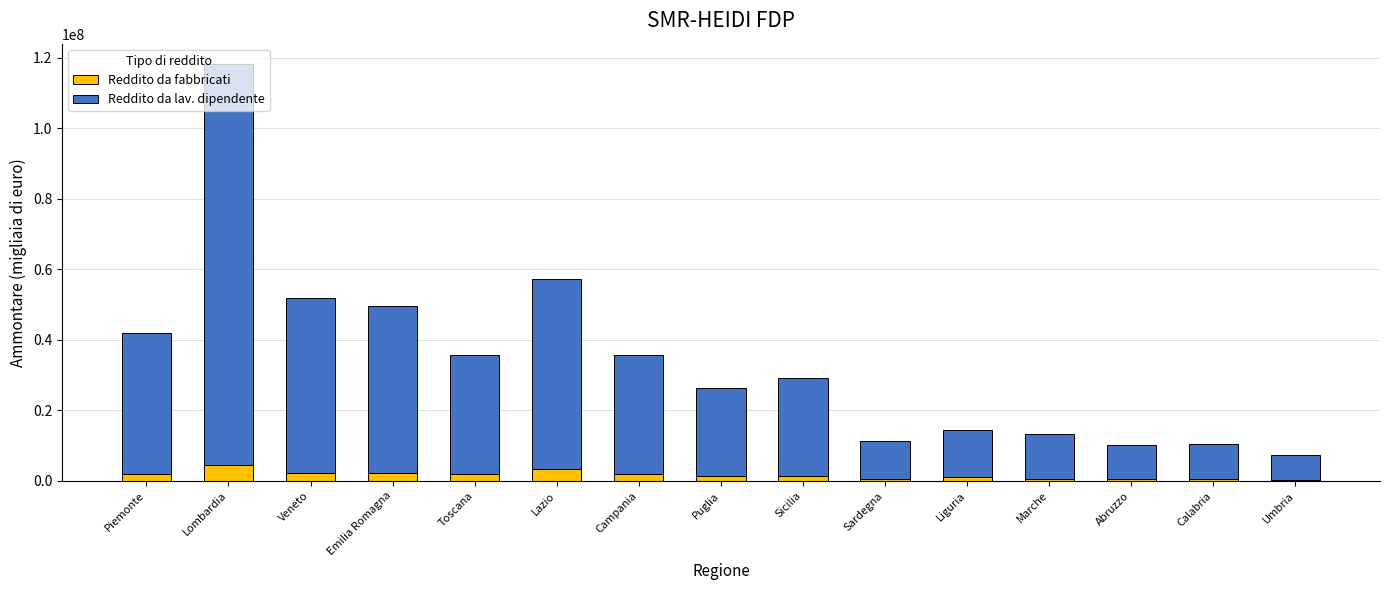

What is the sum of all Reddito da fabbricati values?

24189903